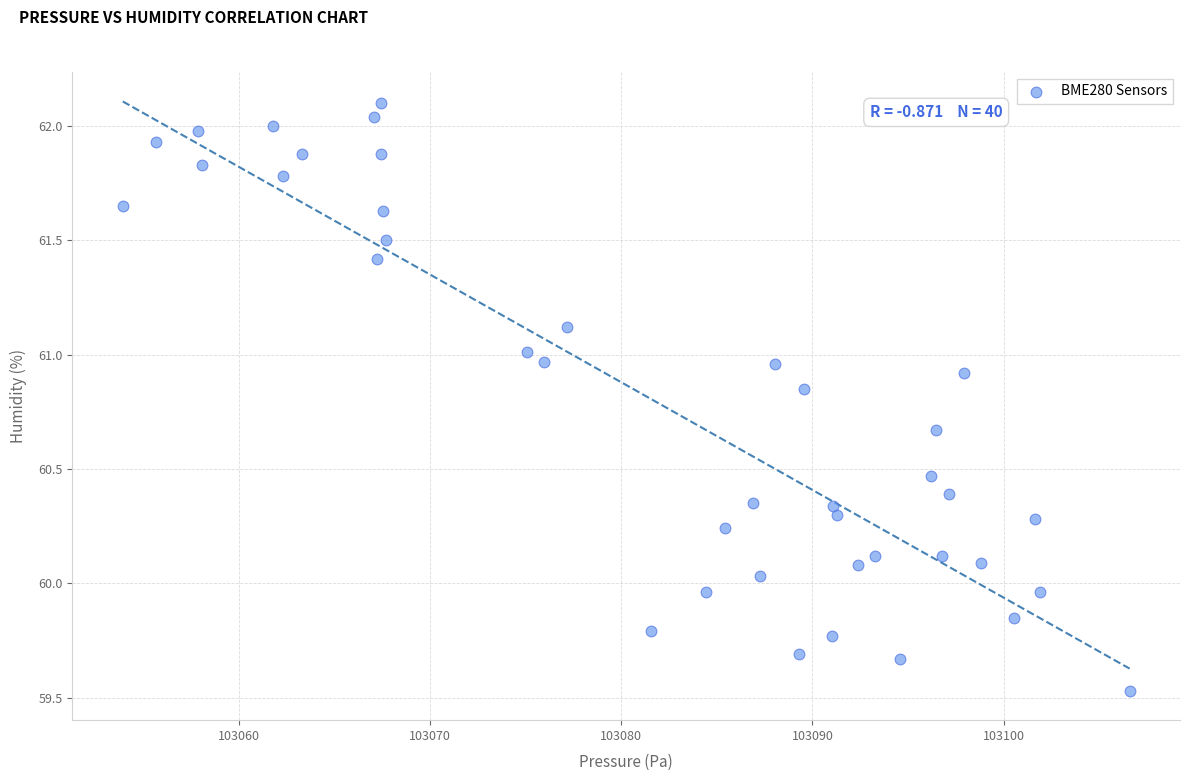

What is the range of Y values (max minus min)?

2.6